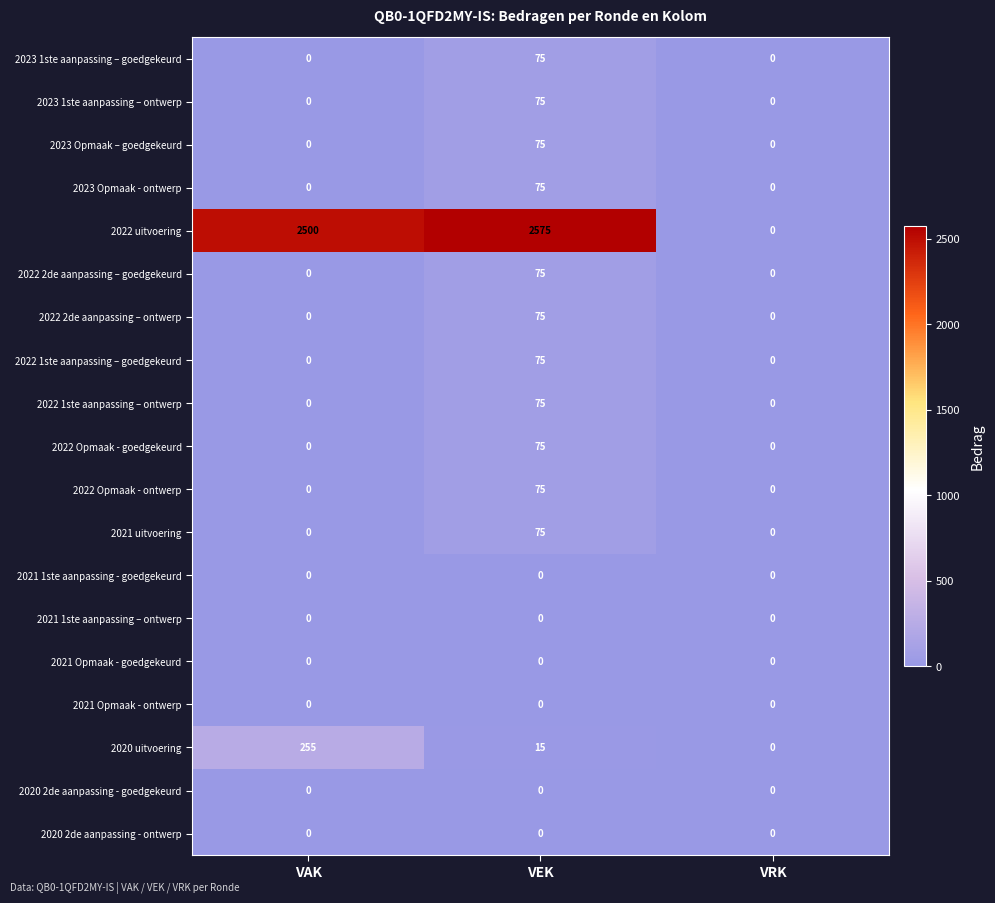

What is the maximum value shown in the chart?

2575